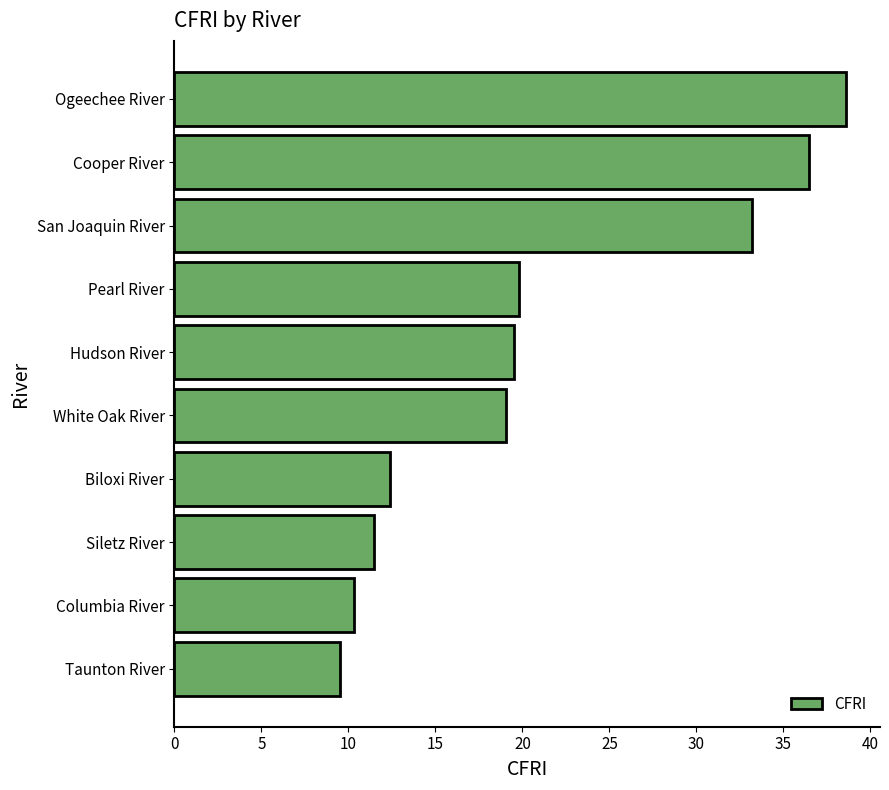

Is it true that the value at Ogeechee River is 57.2?

False